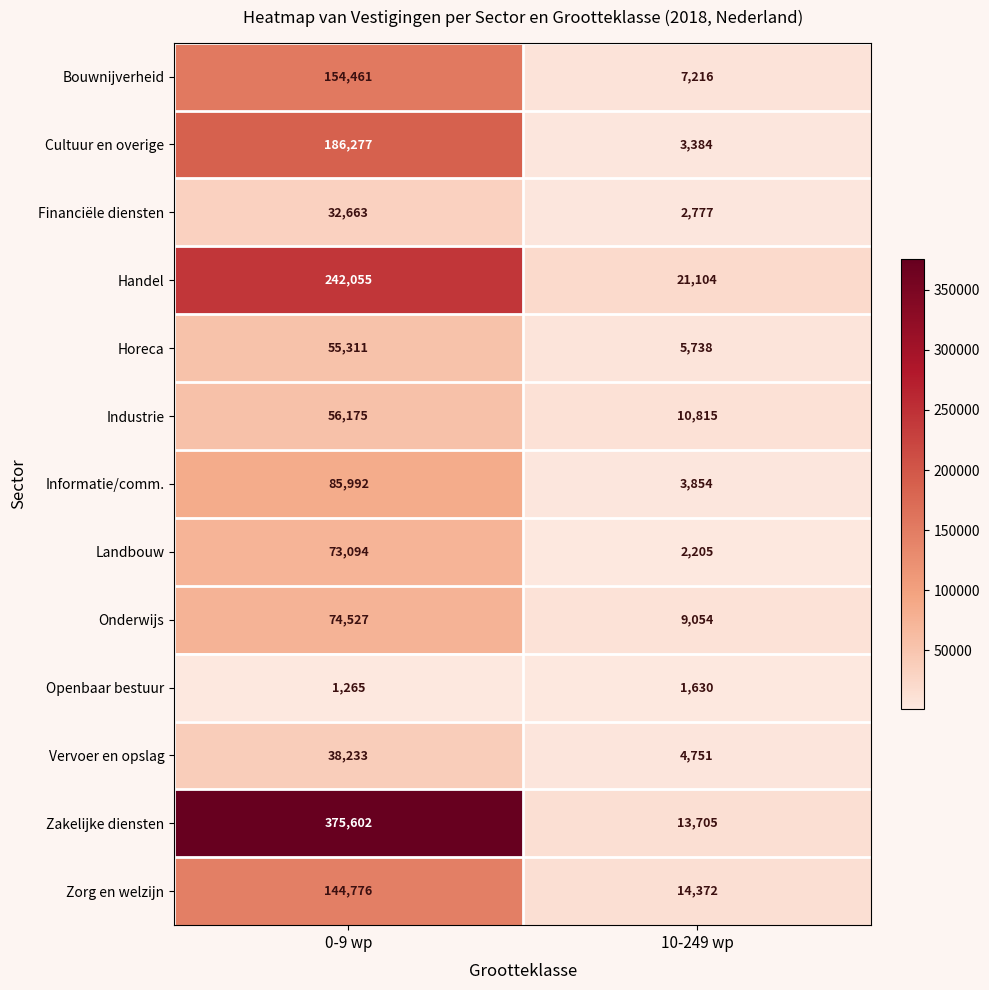

Reading left to right, what are all the values shown in this chart?

Bouwnijverheid: 154461	7216
Cultuur en overige: 186277	3384
Financiële diensten: 32663	2777
Handel: 242055	21104
Horeca: 55311	5738
Industrie: 56175	10815
Informatie/comm.: 85992	3854
Landbouw: 73094	2205
Onderwijs: 74527	9054
Openbaar bestuur: 1265	1630
Vervoer en opslag: 38233	4751
Zakelijke diensten: 375602	13705
Zorg en welzijn: 144776	14372